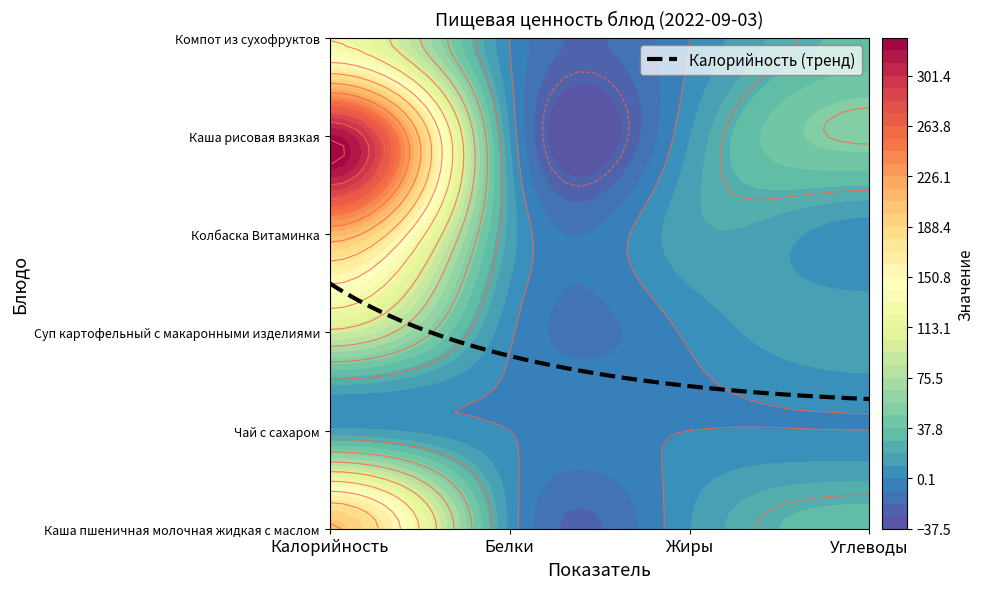

Which series has the largest range (max minus min)?

Каша рисовая вязкая